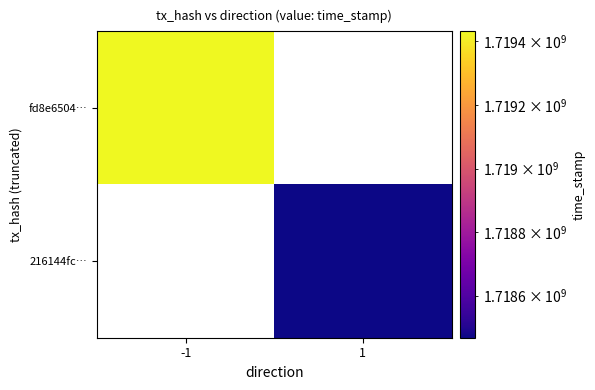

How many values in fd8e6504… are above zero?

1